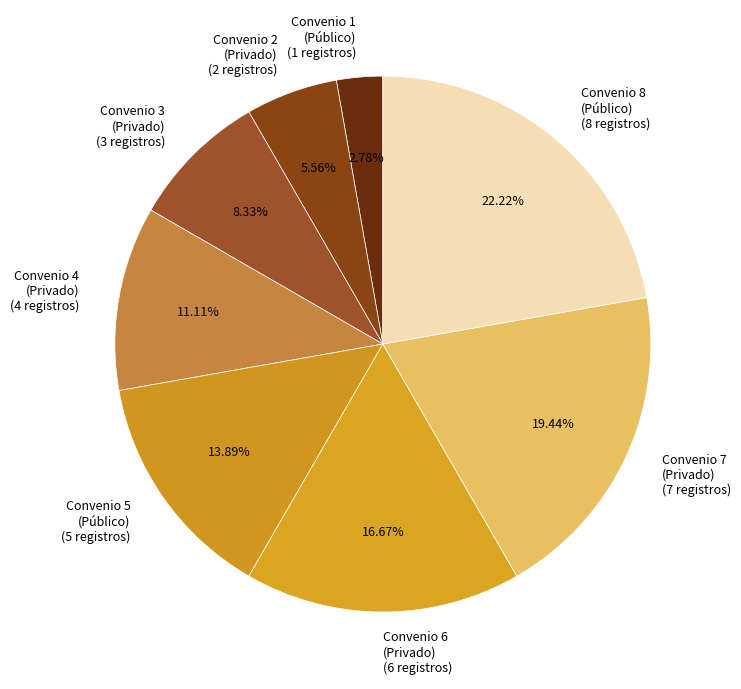

Rank the categories by value from lowest to highest.

Convenio 1 (Público), Convenio 2 (Privado), Convenio 3 (Privado), Convenio 4 (Privado), Convenio 5 (Público), Convenio 6 (Privado), Convenio 7 (Privado), Convenio 8 (Público)